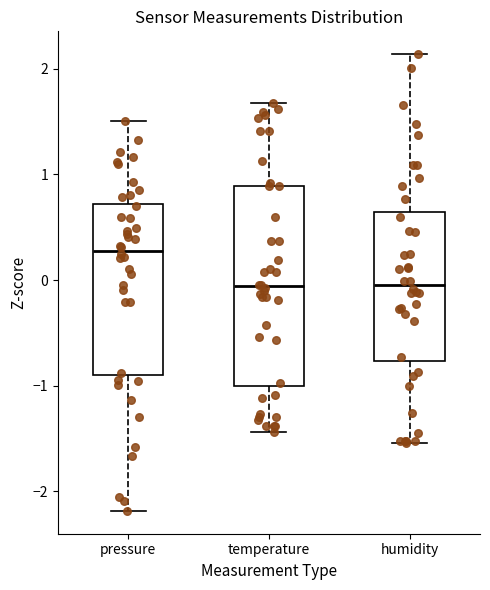

Which box's median line is the highest?

pressure